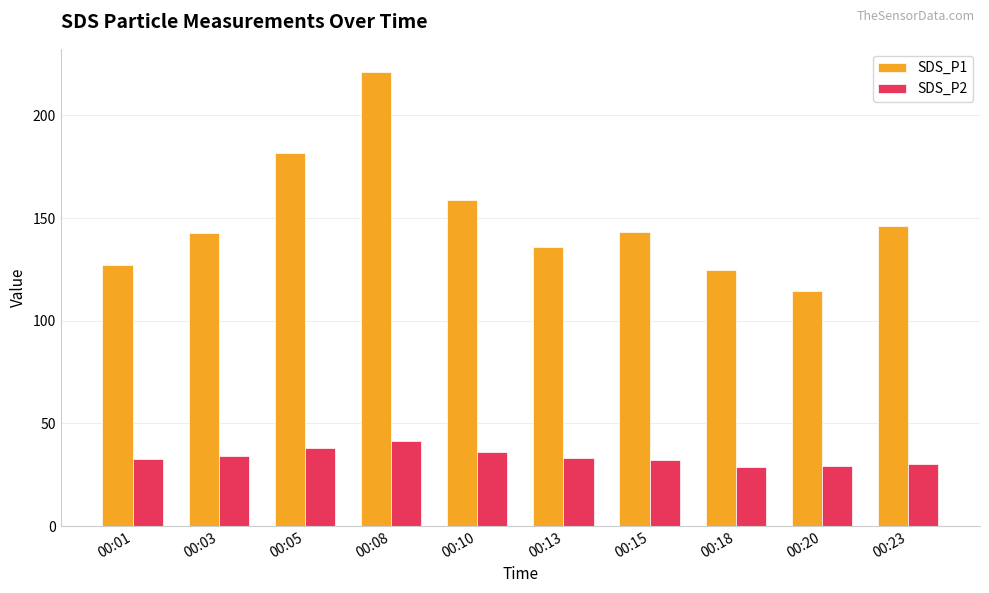

Is it true that SDS_P2 equals 32.9 at 00:13?

True